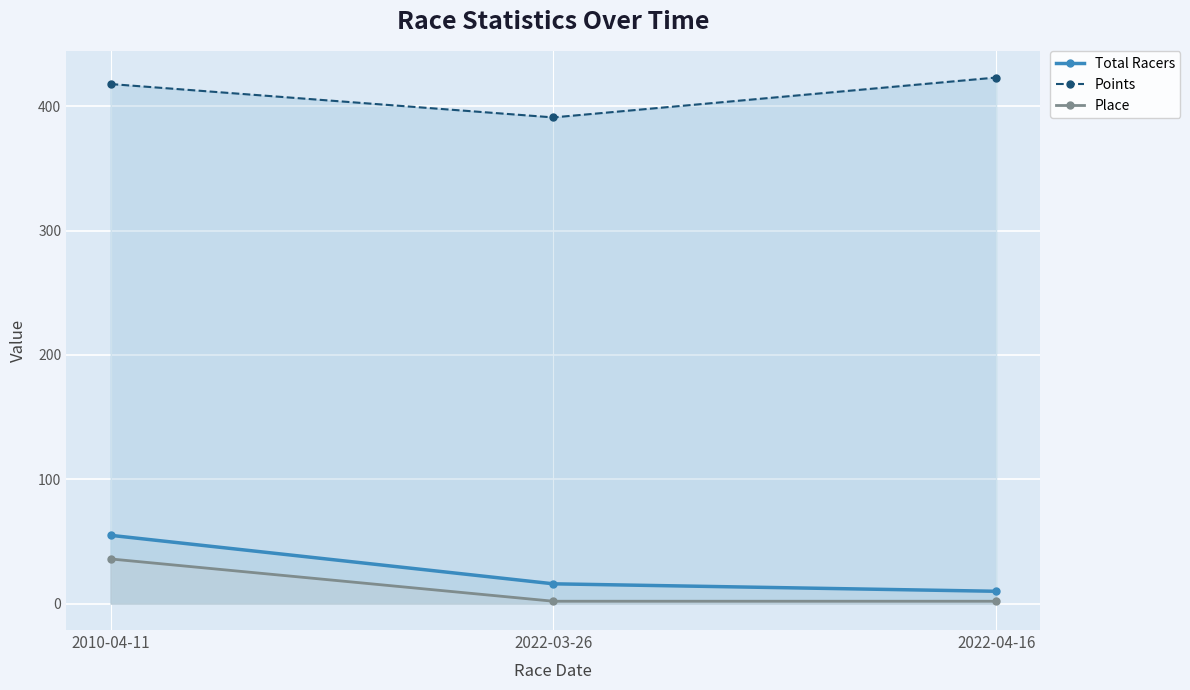

What are all the series names shown in the legend?

Total Racers, Points, Place